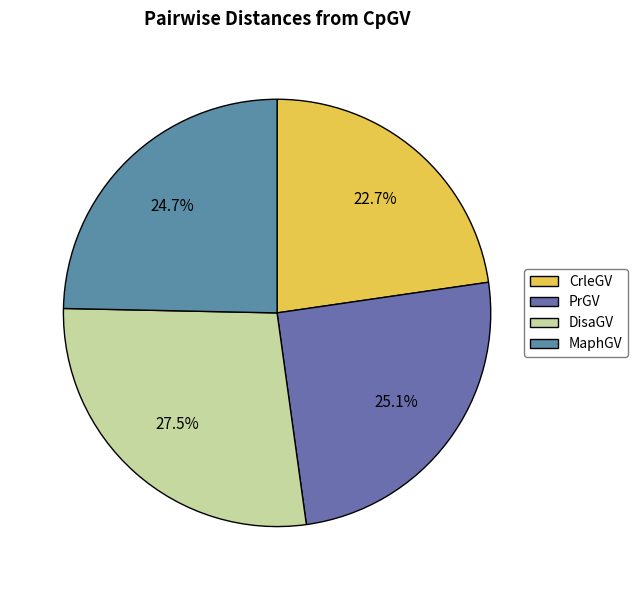

True or false: MaphGV accounts for 36% of the total.

False